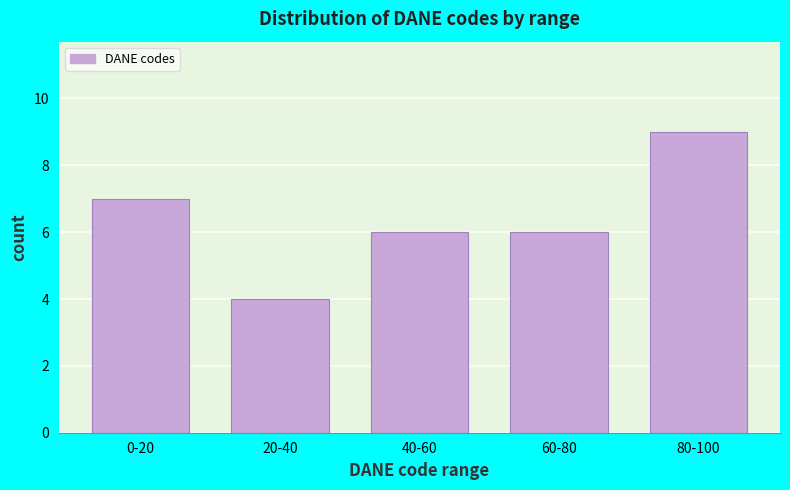

Reading left to right, extract all data points from this chart.

0-20=7	20-40=4	40-60=6	60-80=6	80-100=9